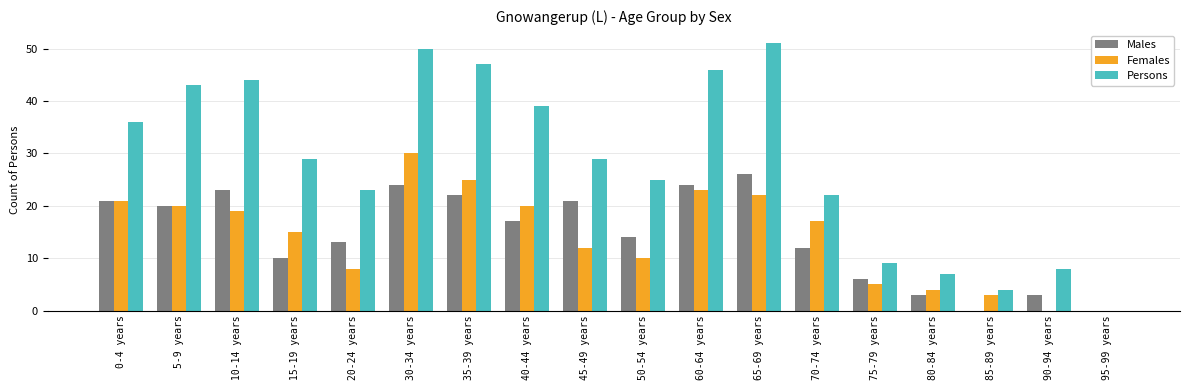

What is the sum of all Females values?

254